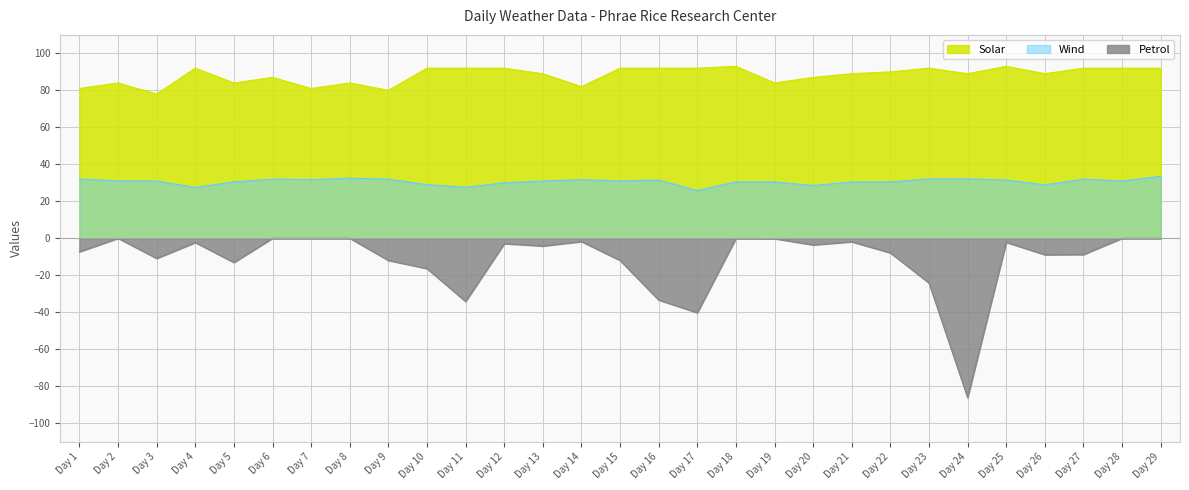

What is the sum of all Solar values?

2556.0